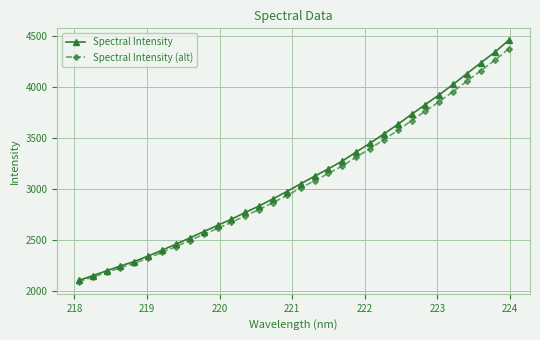

What is the average value of the Spectral Intensity series?

3106.2